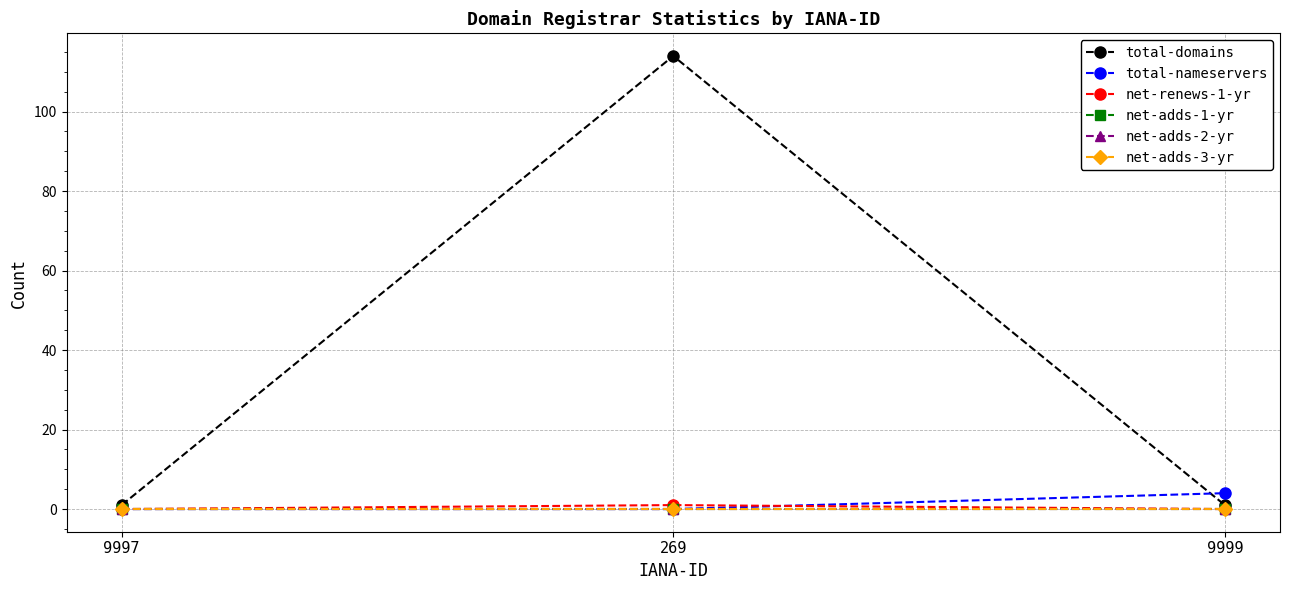

Does the chart have visible grid lines?

Yes